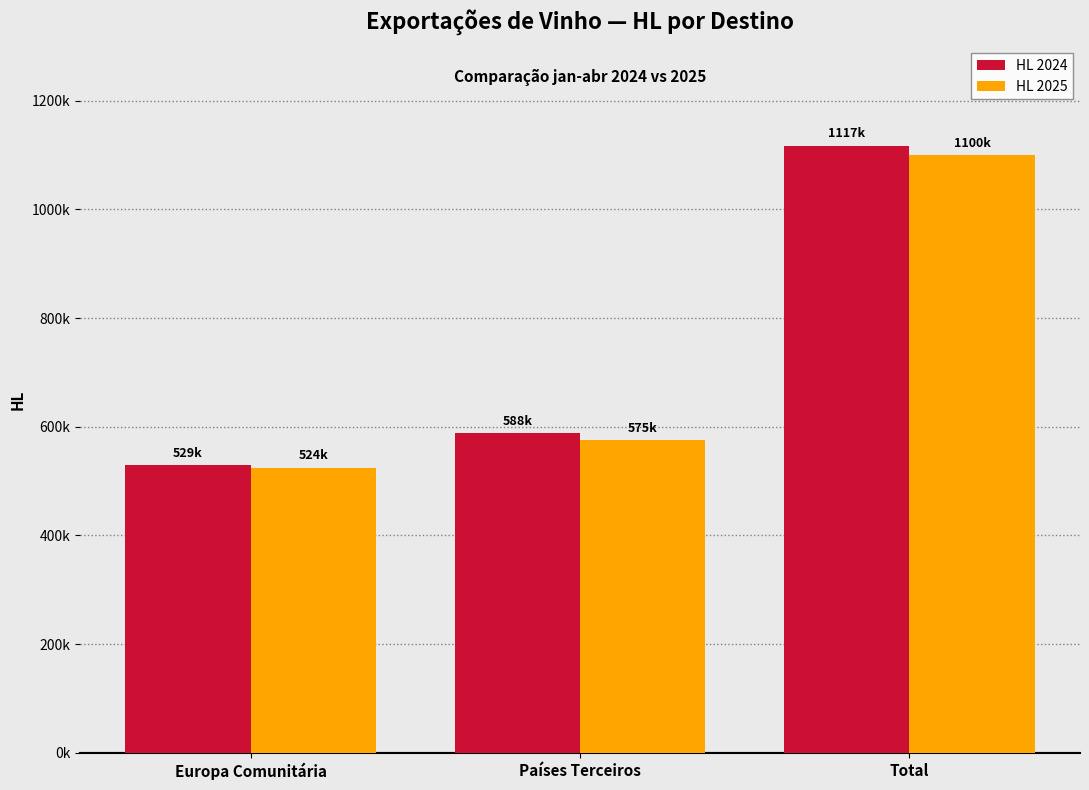

The HL 2024 series shows 588188.7 at Países Terceiros. True or false?

True